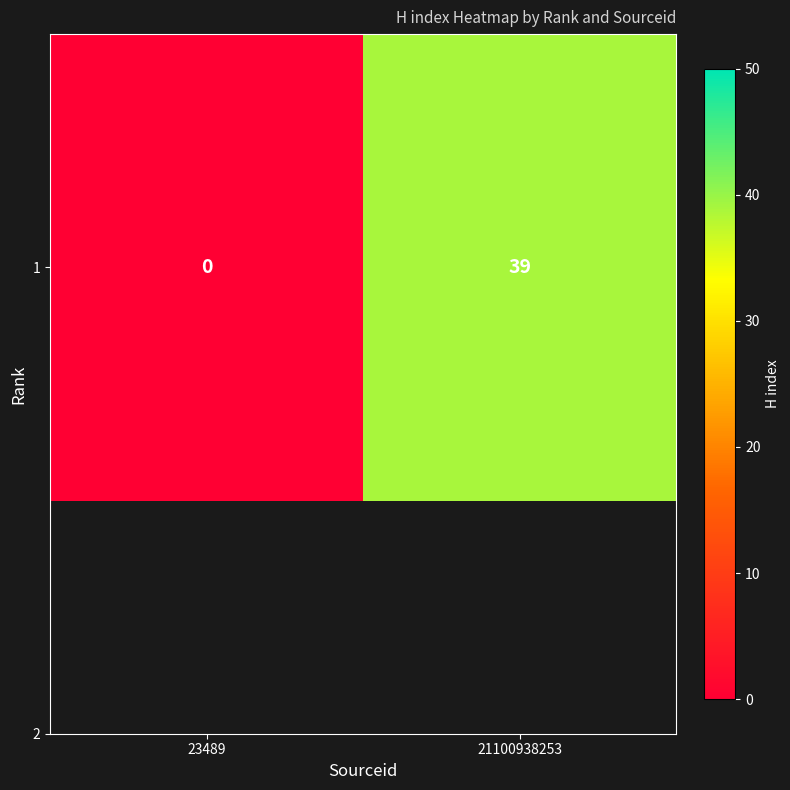

What is the greatest value displayed?

39